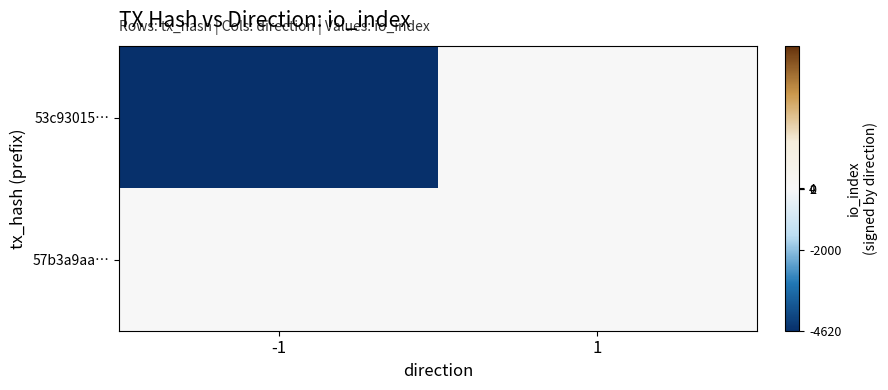

Reading right to left, extract all data points from this chart.

53c93015…: 1=0	-1=-4620
57b3a9aa…: 1=4	-1=0